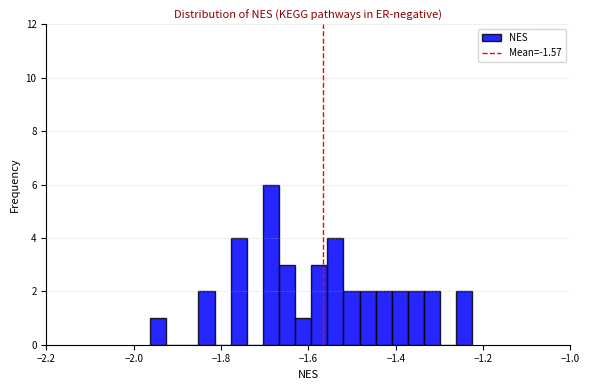

Read against the x-axis, roughly where is the centre of the tallest bar?

-1.68